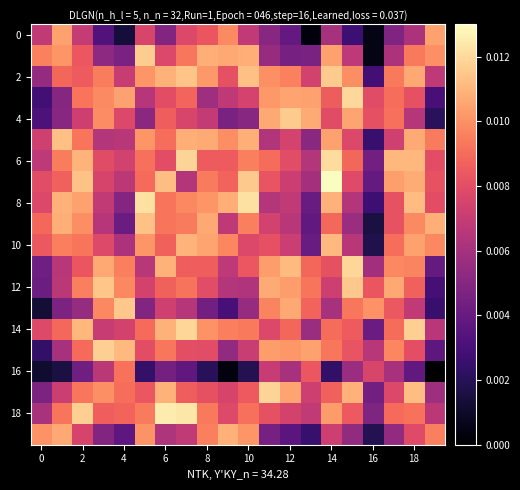

Which series has the largest total across all categories?

2